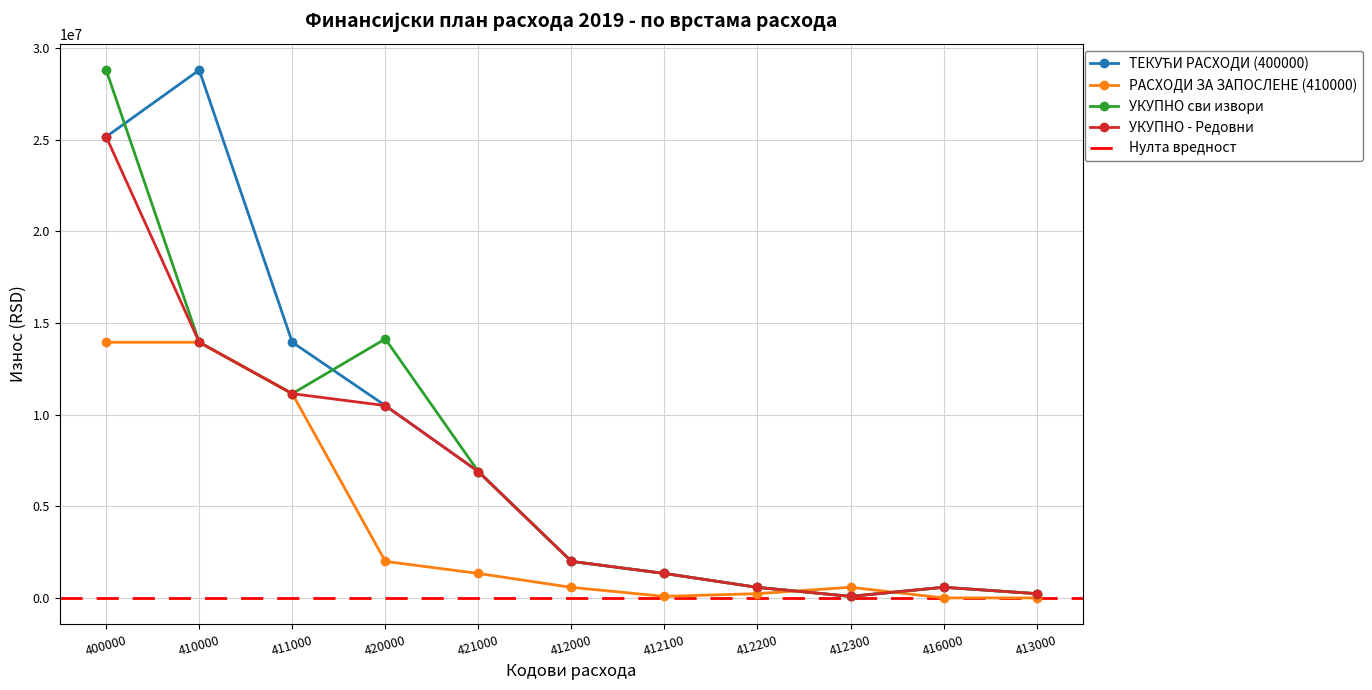

Does the chart have visible grid lines?

Yes